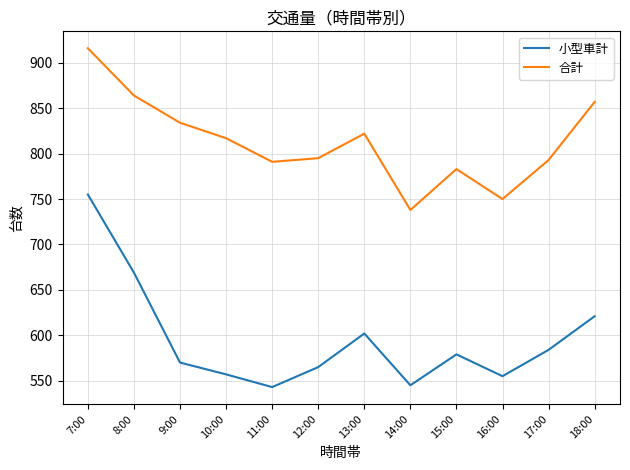

True or false: 合計 and 小型車計 cross at least once.

False